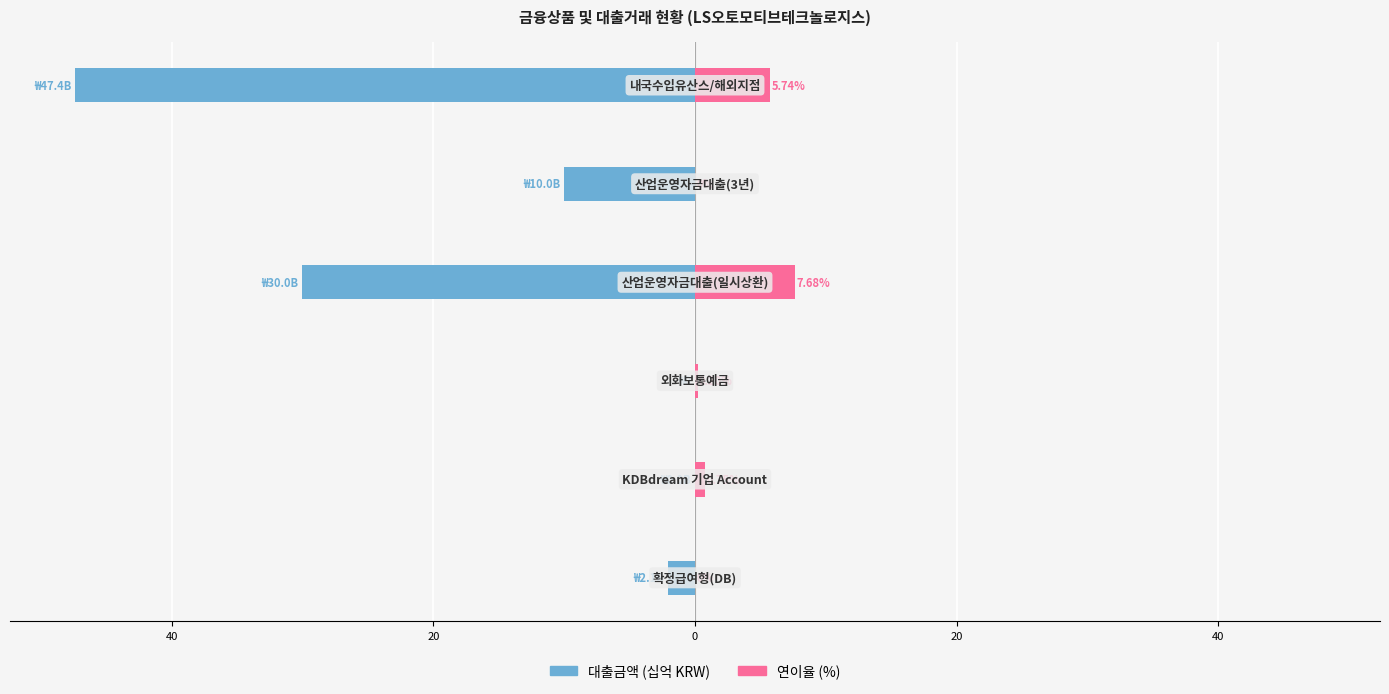

What is the sum of all 연이율 (%) values?

14.4